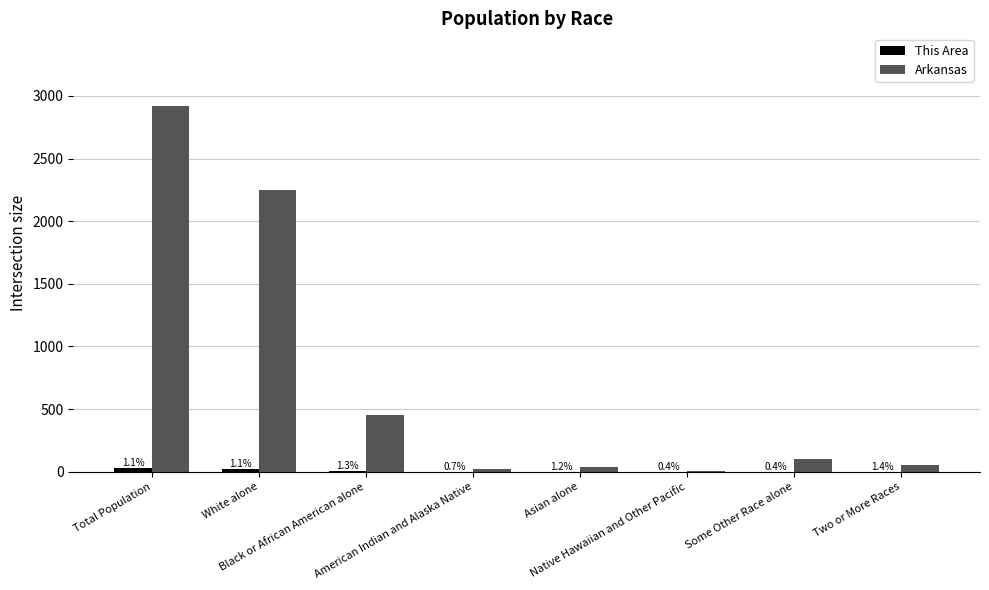

What is the minimum value for Arkansas?

5.9